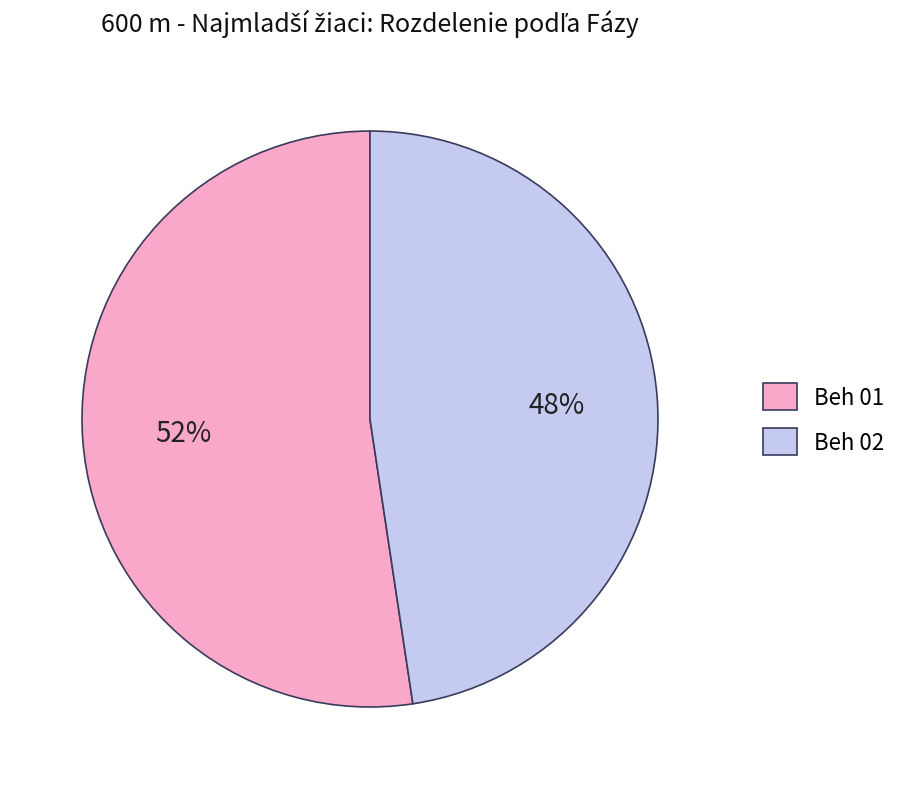

What is the smallest slice in the pie chart?

Beh 02